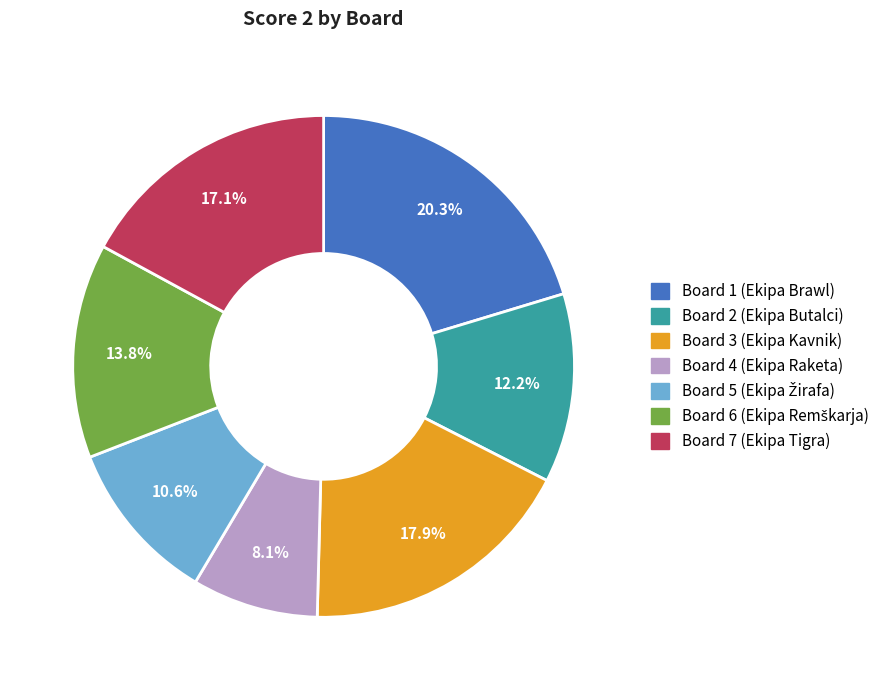

Is there any slice that represents more than half of the pie?

No